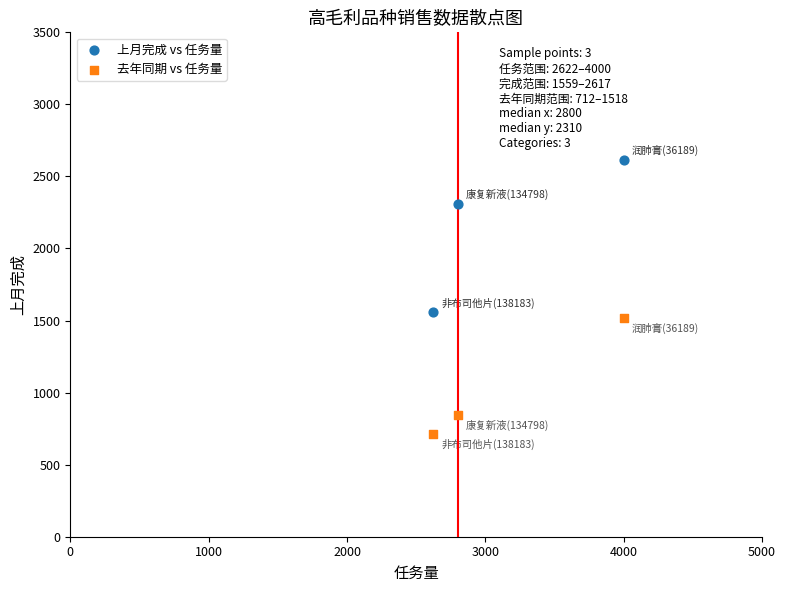

Which series contains the lowest Y value?

去年同期 vs 任务量